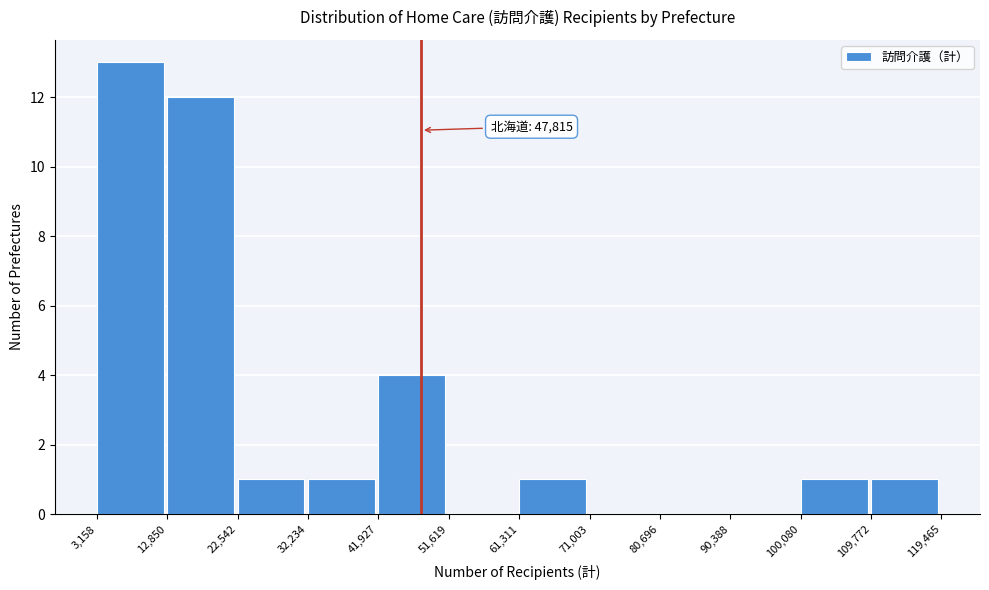

Over which range of the x-axis is the bar tallest?

3,158 to 12,850